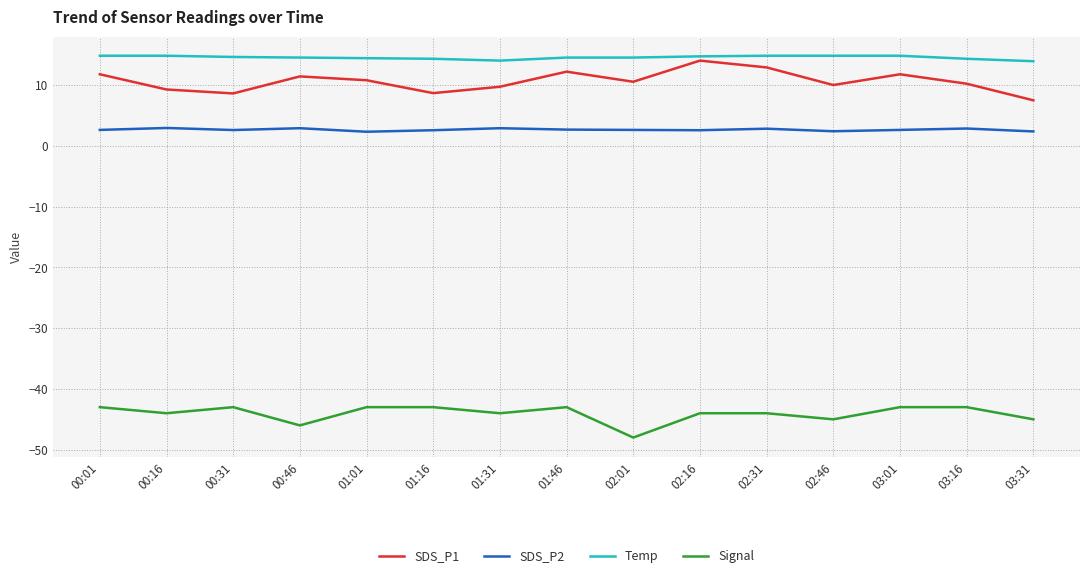

What position from the left is 00:31?

3